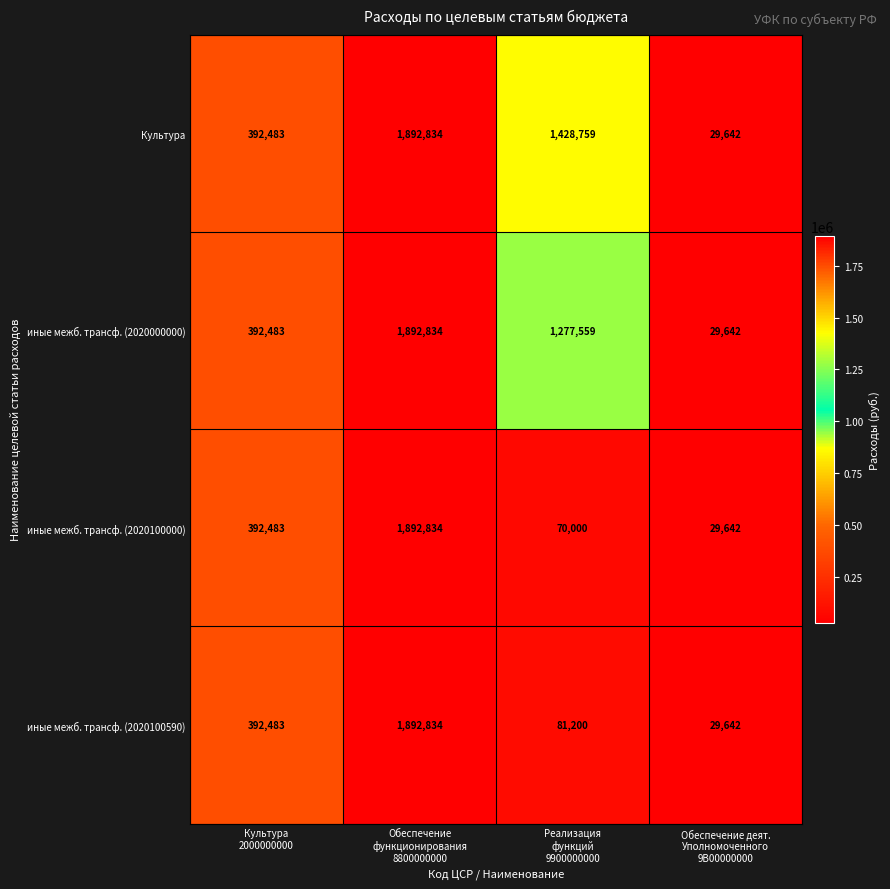

Which series has the largest total across all categories?

Культура